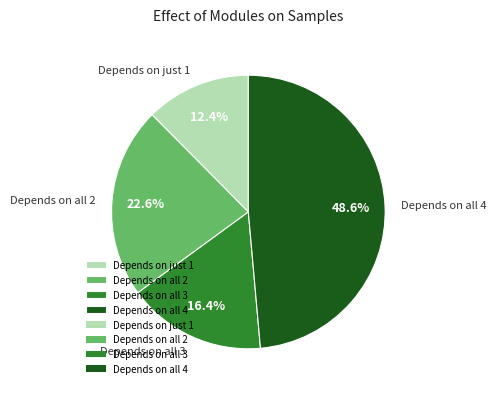

Combined, do Depends on all 2 and Depends on all 4 account for over 50%?

Yes